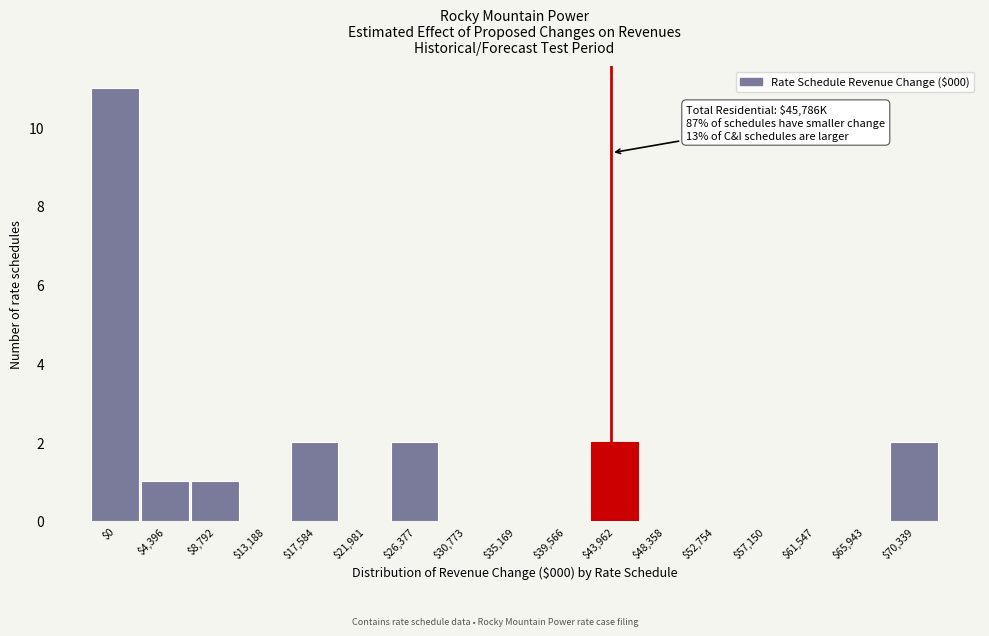

The chart shows a value of 5 at $48,358. True or false?

False